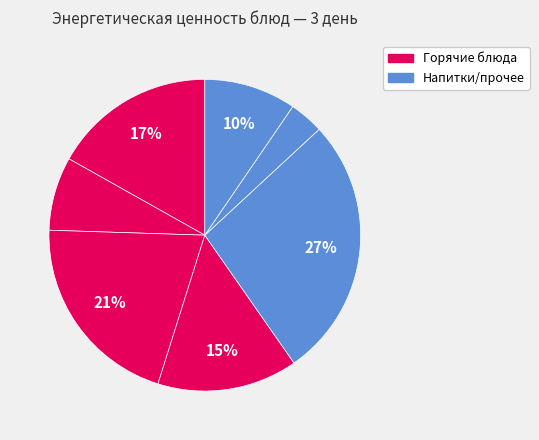

Which category has the smallest portion of the pie?

Чай с сахаром